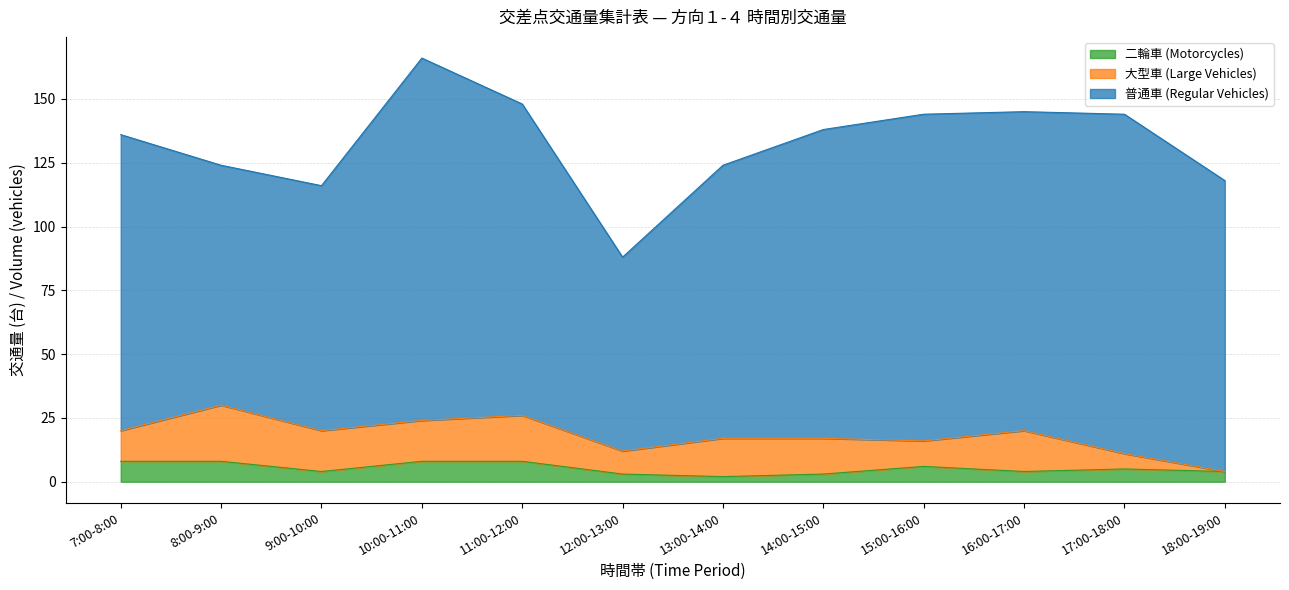

What are all the series names shown in the legend?

二輪車 (Motorcycles), 大型車 (Large Vehicles), 普通車 (Regular Vehicles)